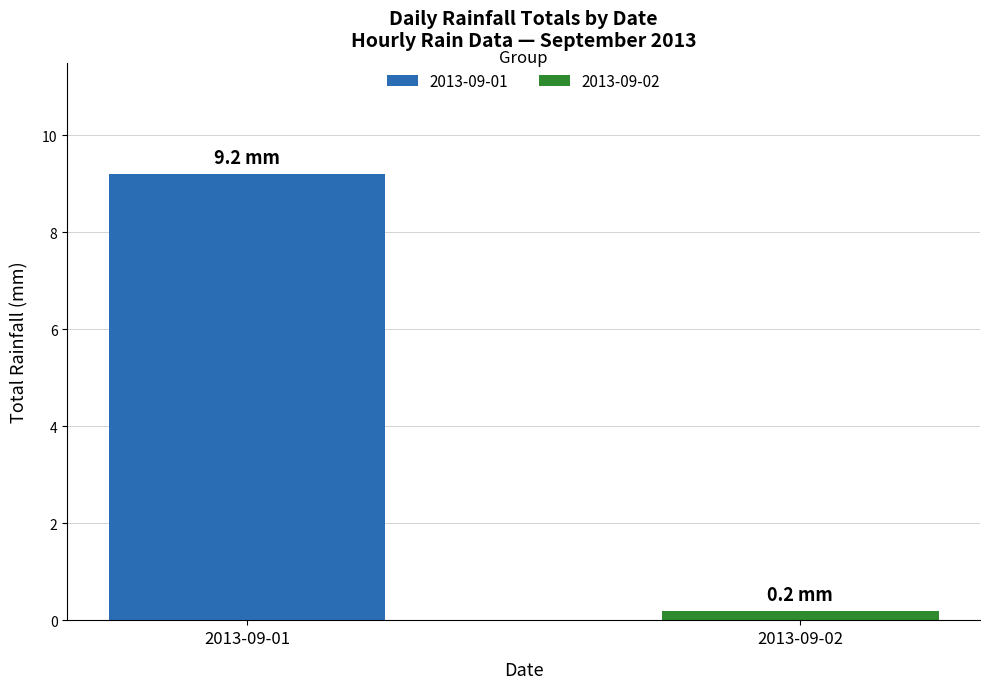

Which series has the widest spread of values?

2013-09-01